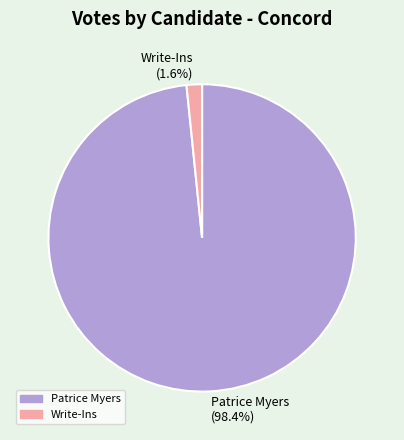

Is the sum of Write-Ins (1.6%) and Patrice Myers (98.4%) greater than half?

Yes